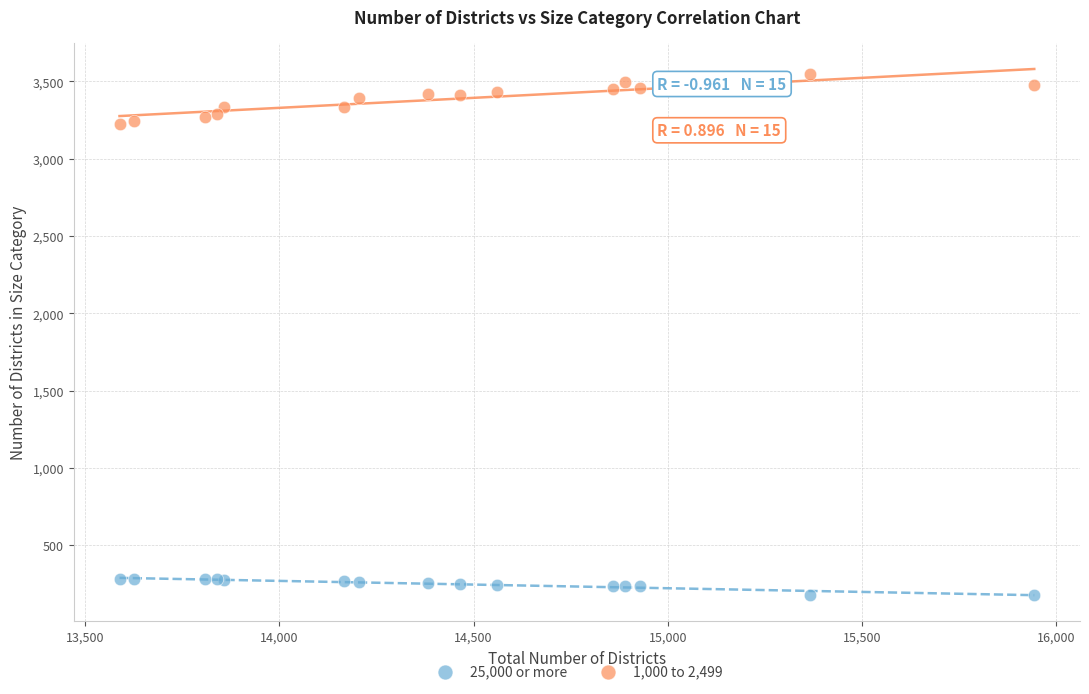

Which series reaches the maximum Y coordinate?

1,000 to 2,499